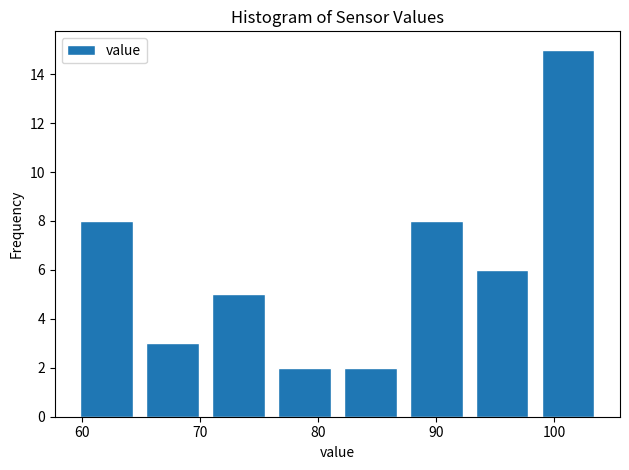

How tall is the bar that spans 76 to 82 on the x-axis? Neither the bar edges nor the heights are printed on the chart, so give them approximately, as read against the axes.

2